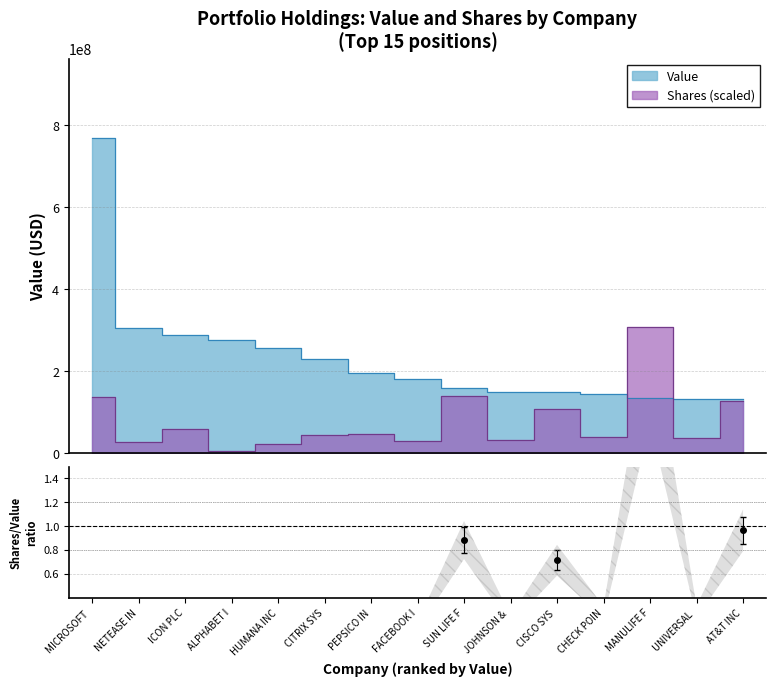

How many lines are shown in the chart?

1